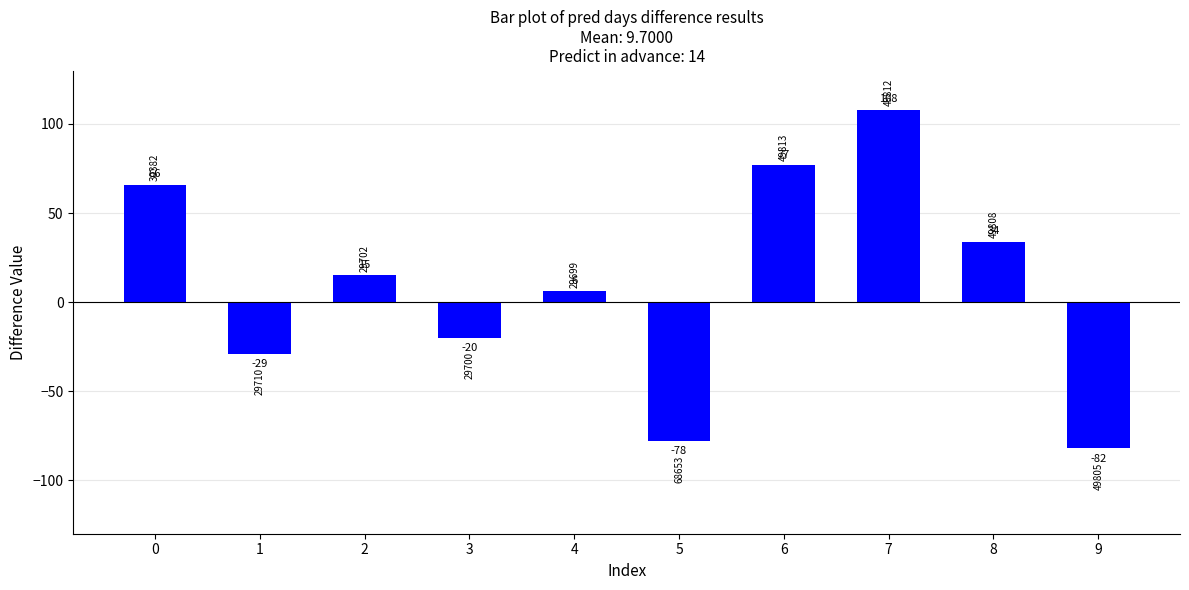

Reading right to left, extract all data points from this chart.

9=-82	8=34	7=108	6=77	5=-78	4=6	3=-20	2=15	1=-29	0=66